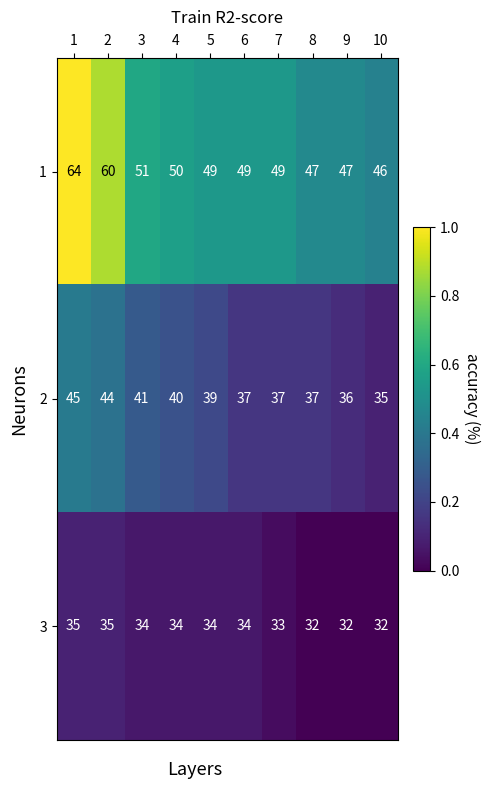

Which category has the highest value across all series?

1